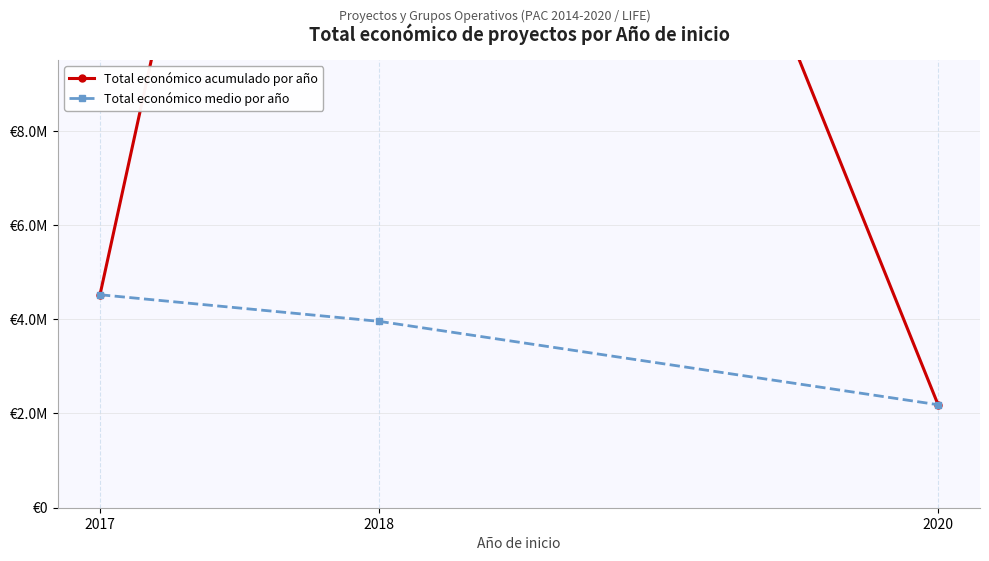

Reading left to right, extract all data points from this chart.

Total económico acumulado por año: 2017=4520649.0	2018=31641606.0	2020=2185777.0
Total económico medio por año: 2017=4520649.0	2018=3955200.8	2020=2185777.0